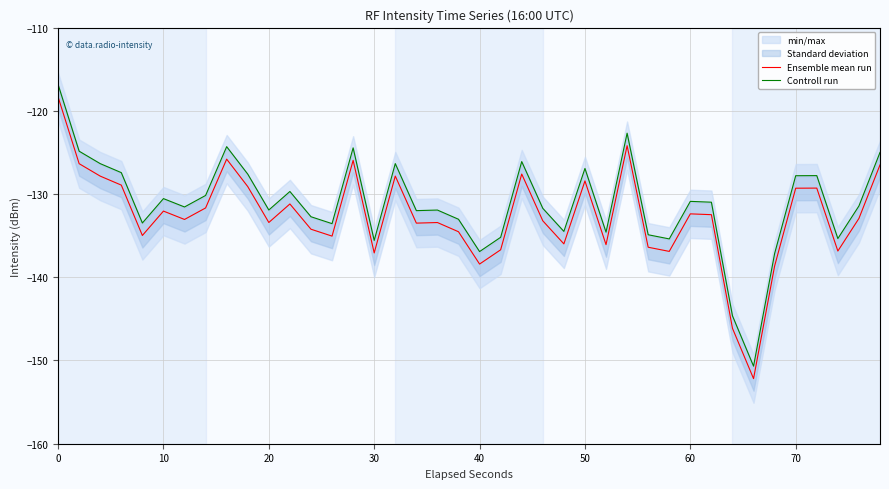

True or false: Controll run and Ensemble mean run intersect in this chart.

False